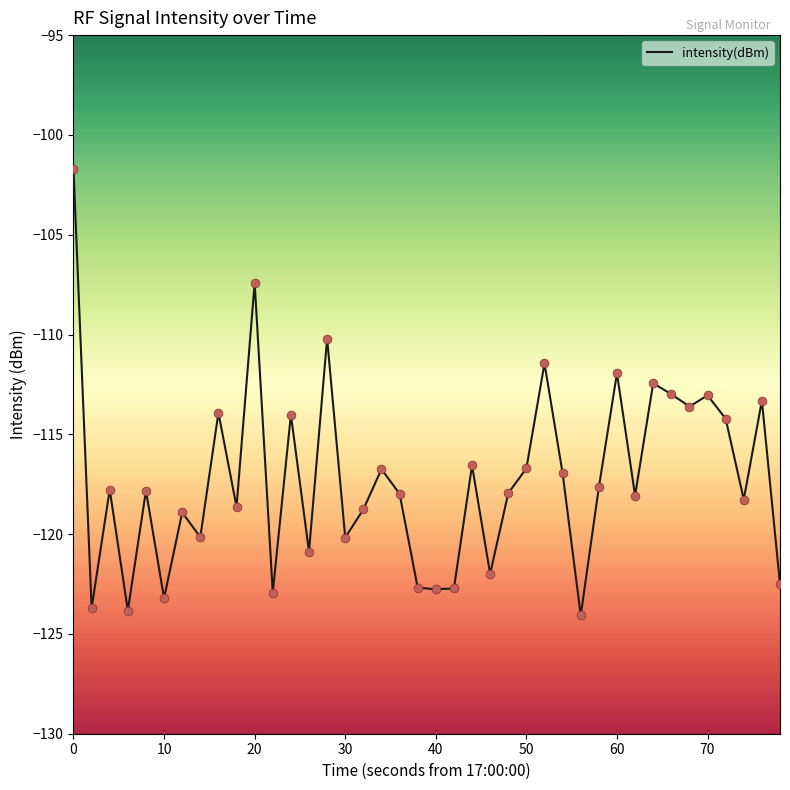

What is the minimum value shown in the chart?

-124.1